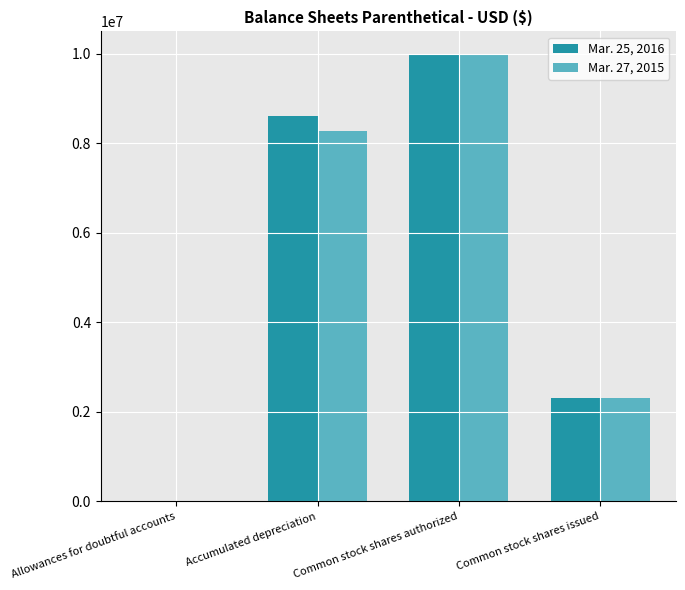

Is it true that Mar. 27, 2015 equals 10000000 at Common stock shares authorized?

True